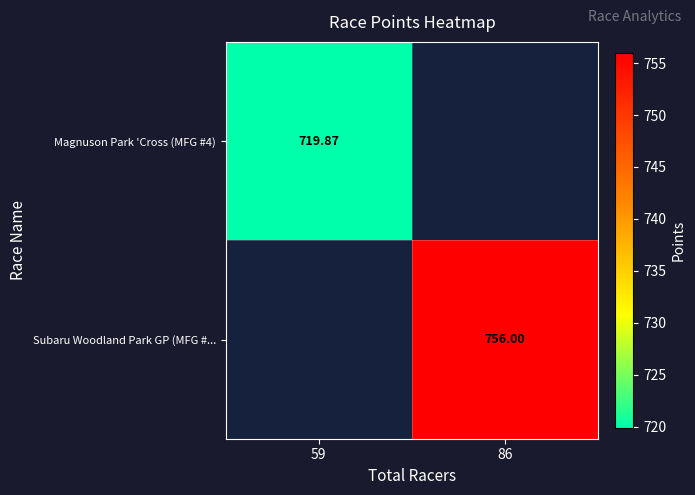

At how many categories does at least one series exceed 735?

1